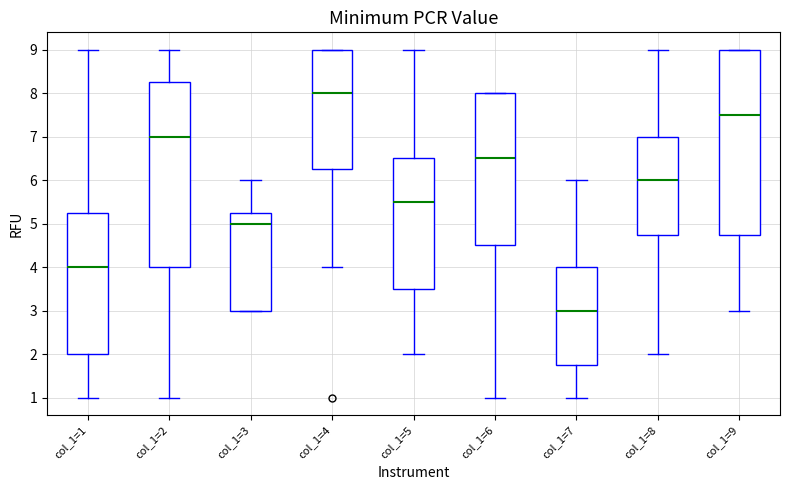

Which box's median line is the lowest?

col_1=7